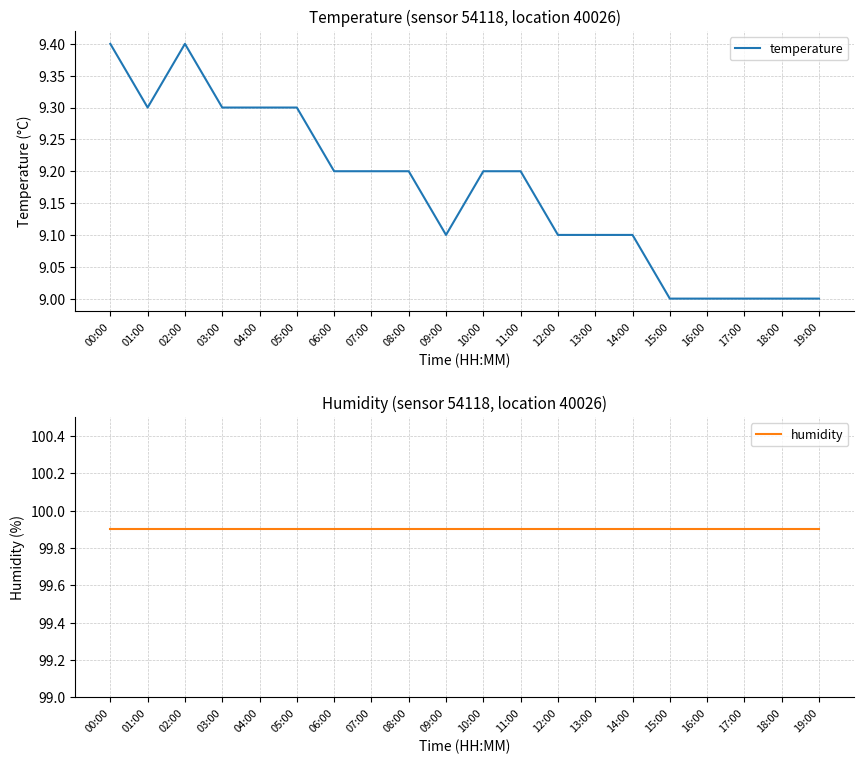

What is the average value of the temperature series?

9.2